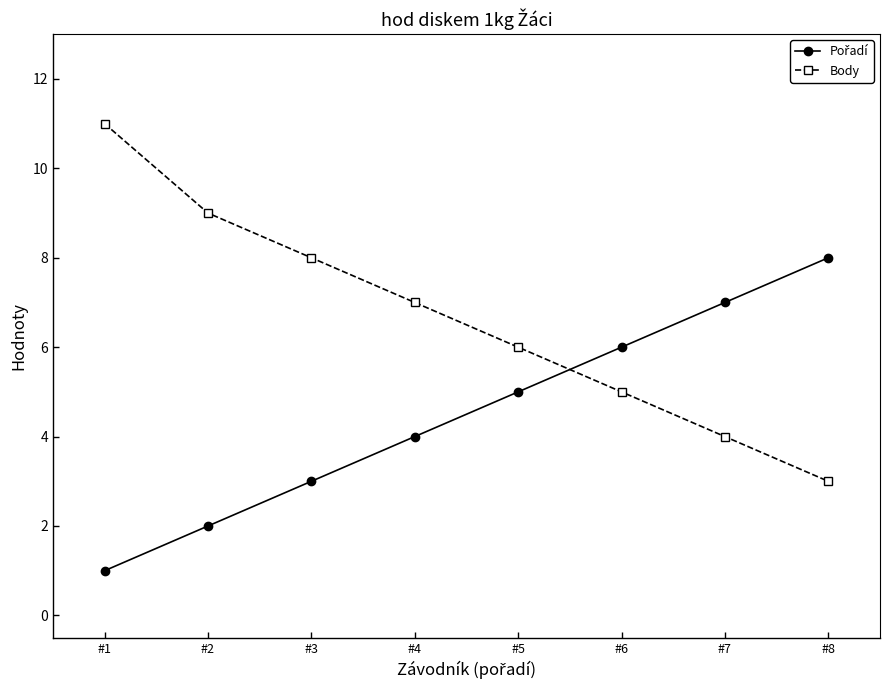

Is it true that Body equals 2 at #5?

False